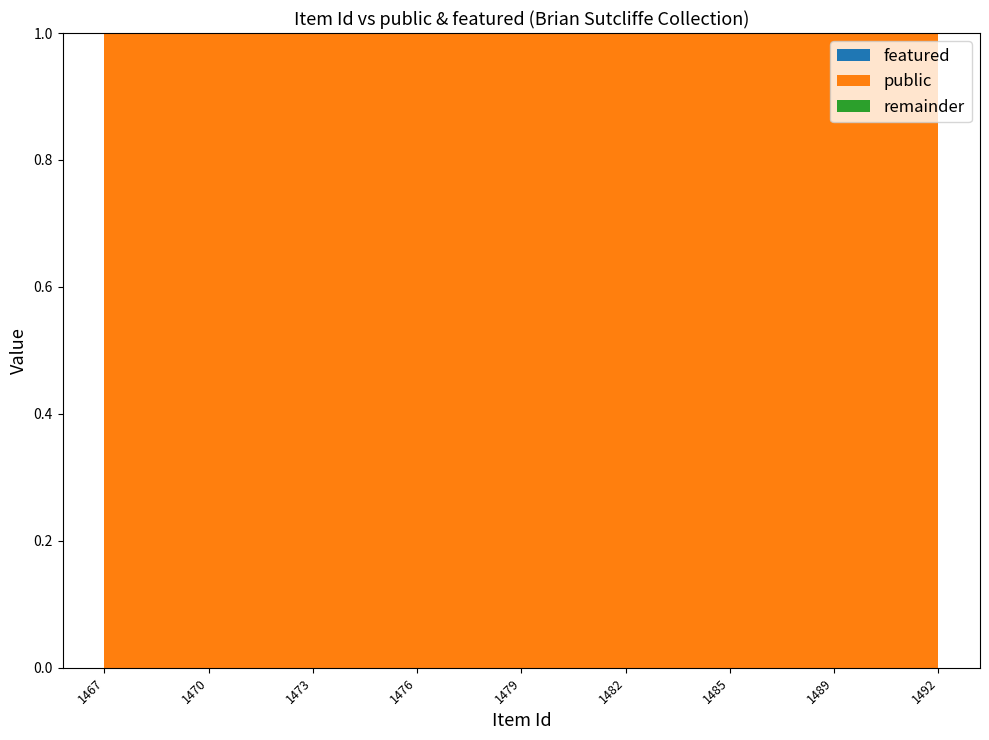

Reading left to right, transcribe all the data shown in this chart.

public: 1467=1	1468=1	1469=1	1470=1	1471=1	1472=1	1473=1	1474=1	1475=1	1476=1	1477=1	1478=1	1479=1	1480=1	1481=1	1482=1	1483=1	1484=1	1485=1	1486=1	1487=1	1489=1	1490=1	1491=1	1492=1
featured: 1467=0	1468=0	1469=0	1470=0	1471=0	1472=0	1473=0	1474=0	1475=0	1476=0	1477=0	1478=0	1479=0	1480=0	1481=0	1482=0	1483=0	1484=0	1485=0	1486=0	1487=0	1489=0	1490=0	1491=0	1492=0